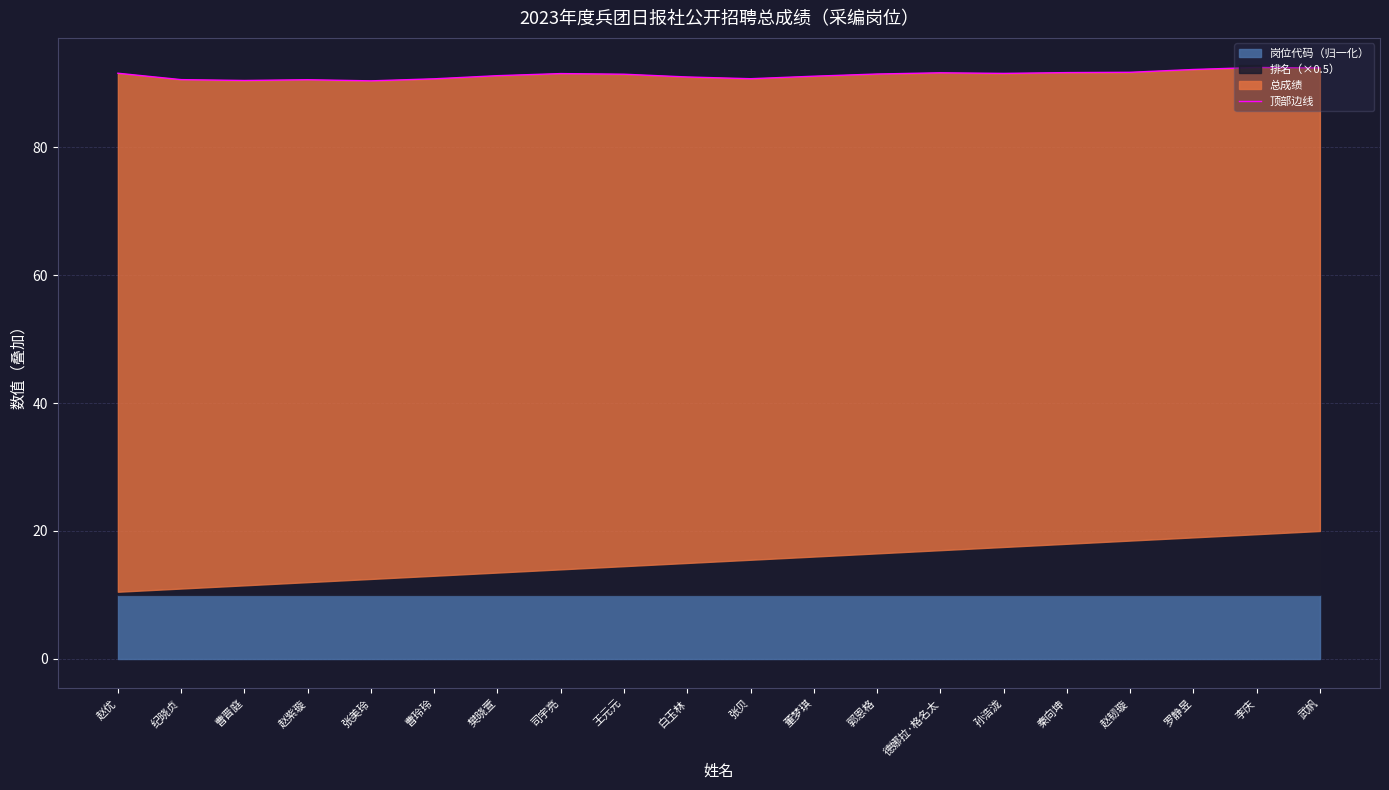

Does the chart have visible grid lines?

Yes